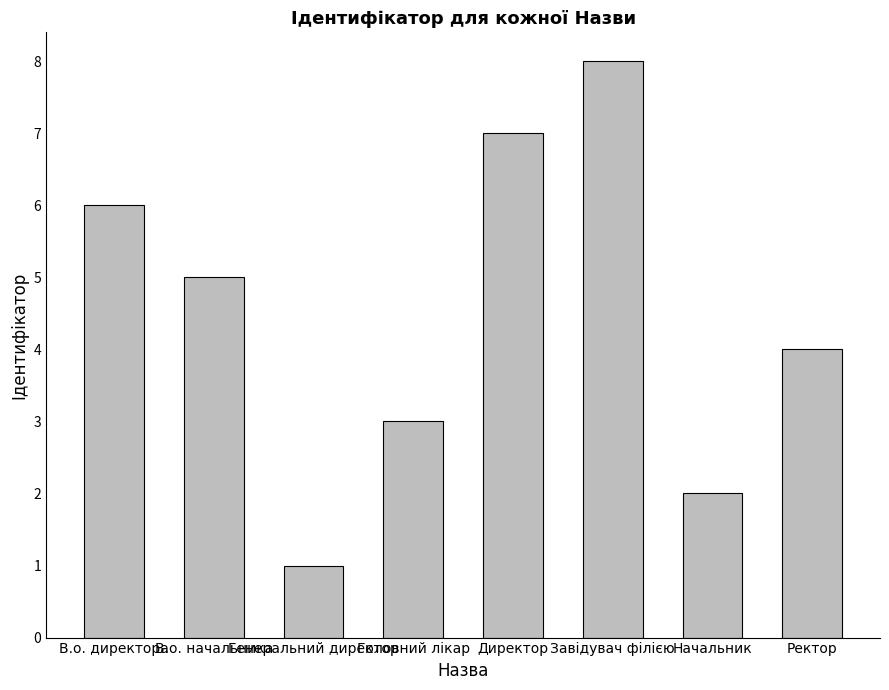

List the labels in order of value, smallest first.

Генеральний директор, Начальник, Головний лікар, Ректор, В.о. начальника, В.о. директора, Директор, Завідувач філією